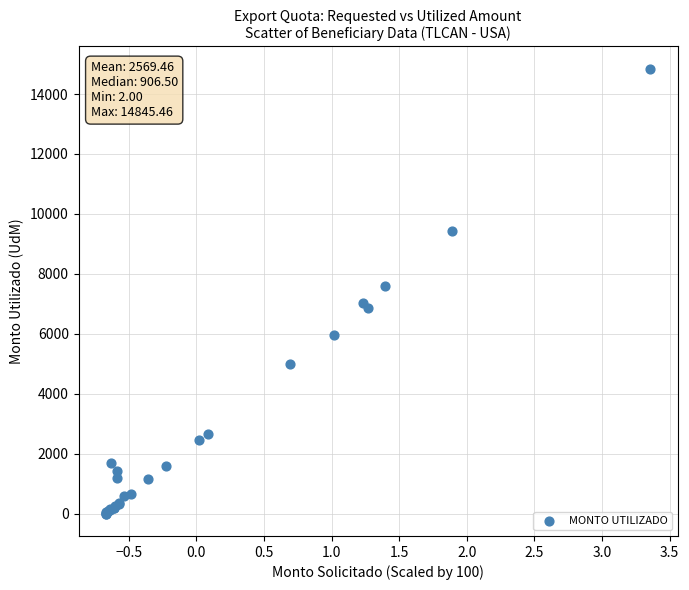

What Y value in the scatter plot is closest to 7423?

7607.0